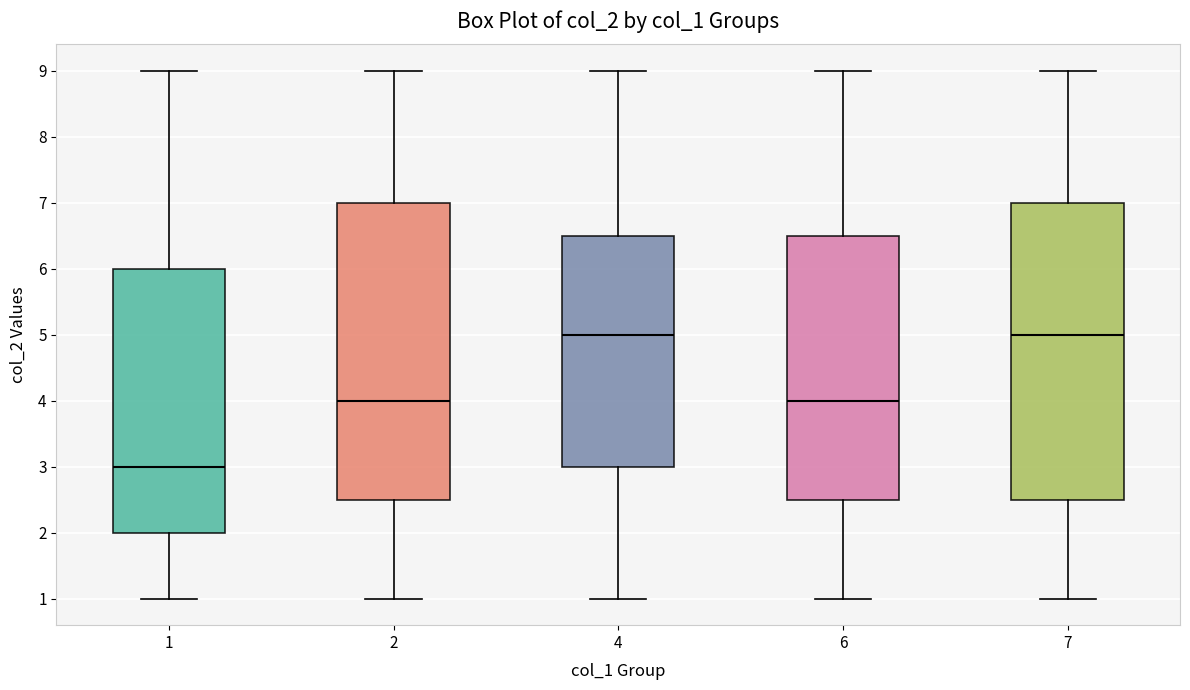

Reading left to right, transcribe this box plot: for each box, give where its median line is, the range the box spans, and where its two whiskers end, as read against the y-axis. The values are not printed on the chart, so give them approximately, as read against the axis.

1: median 3.0, box 2.0 to 6.0, whiskers 1.0 to 9.0
2: median 4.0, box 2.5 to 7.0, whiskers 1.0 to 9.0
4: median 5.0, box 3.0 to 6.5, whiskers 1.0 to 9.0
6: median 4.0, box 2.5 to 6.5, whiskers 1.0 to 9.0
7: median 5.0, box 2.5 to 7.0, whiskers 1.0 to 9.0